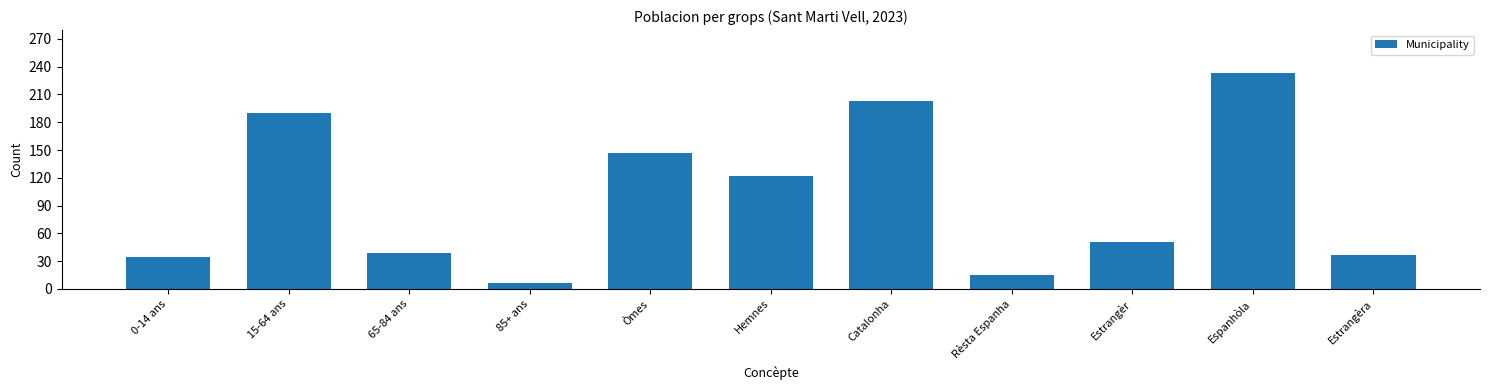

What is the difference between the maximum and second lowest values?

218